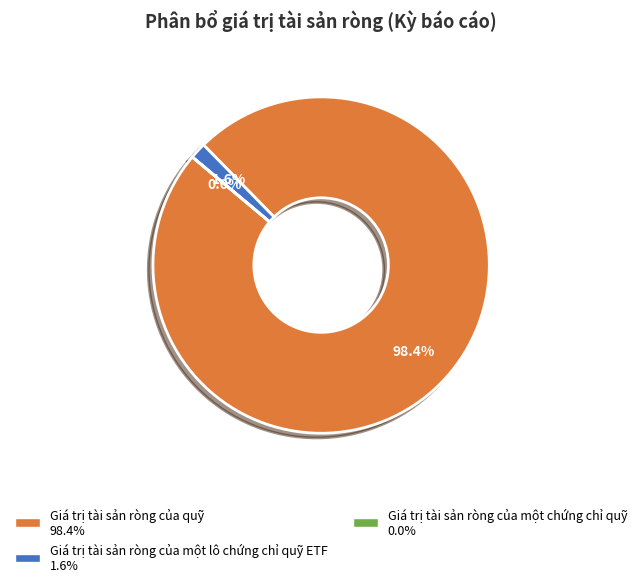

How many segments does this pie chart have?

3